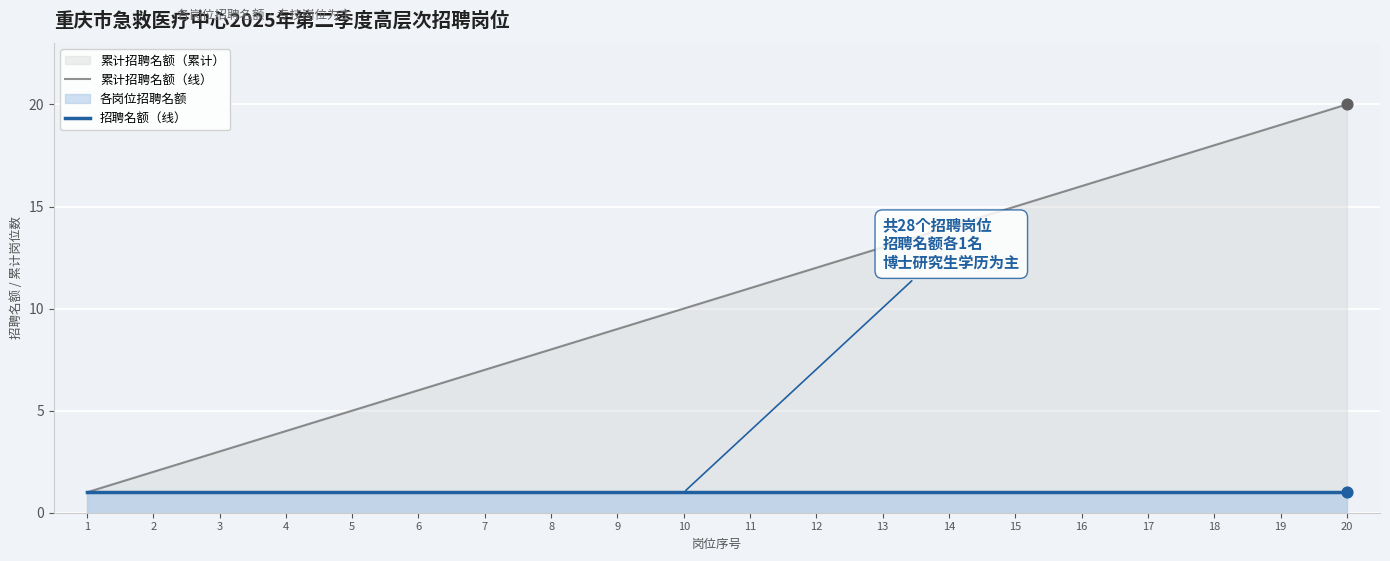

At how many categories does at least one series exceed 17?

3